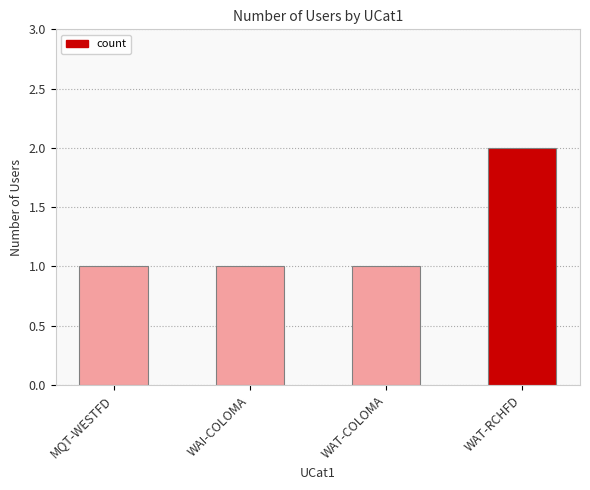

What is the label of the 1st bar from the right?

WAT-RCHFD